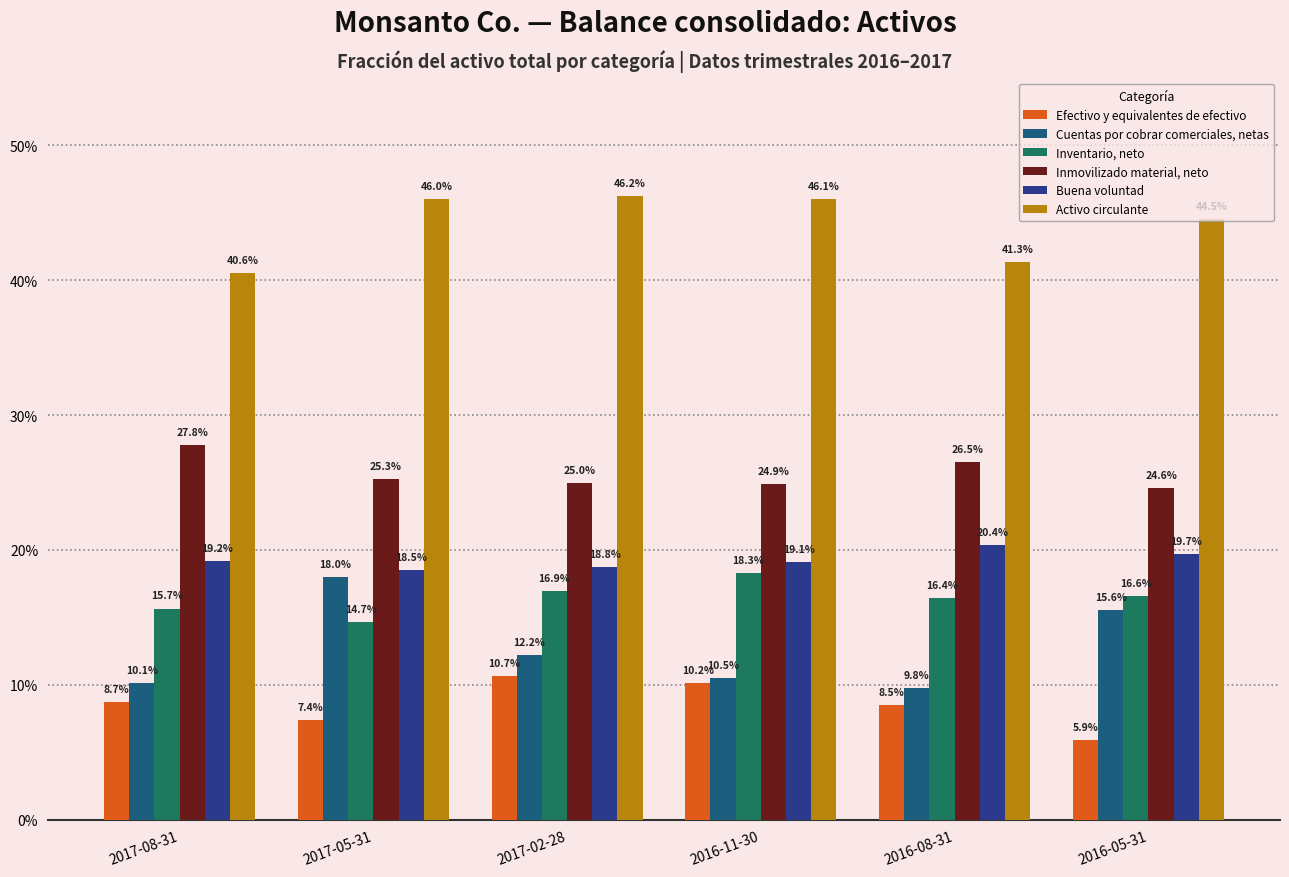

Which series has the largest total across all categories?

Activo circulante